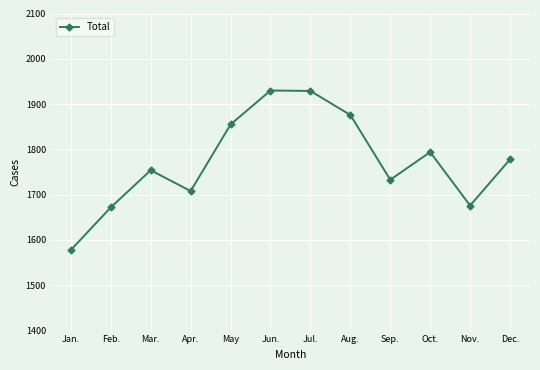

Does the chart display data point markers on the line(s)?

Yes